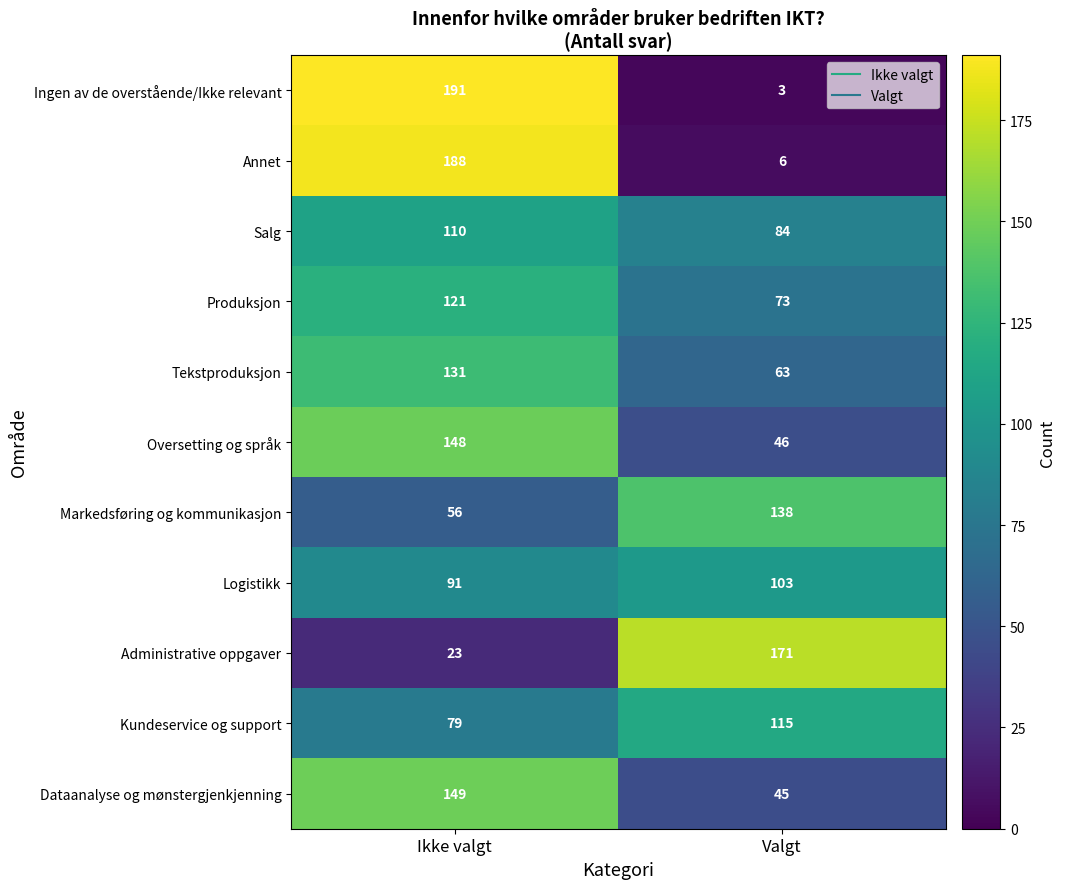

Between Ikke valgt and Valgt, which series saw the biggest shift?

Ingen av de overstående/Ikke relevant